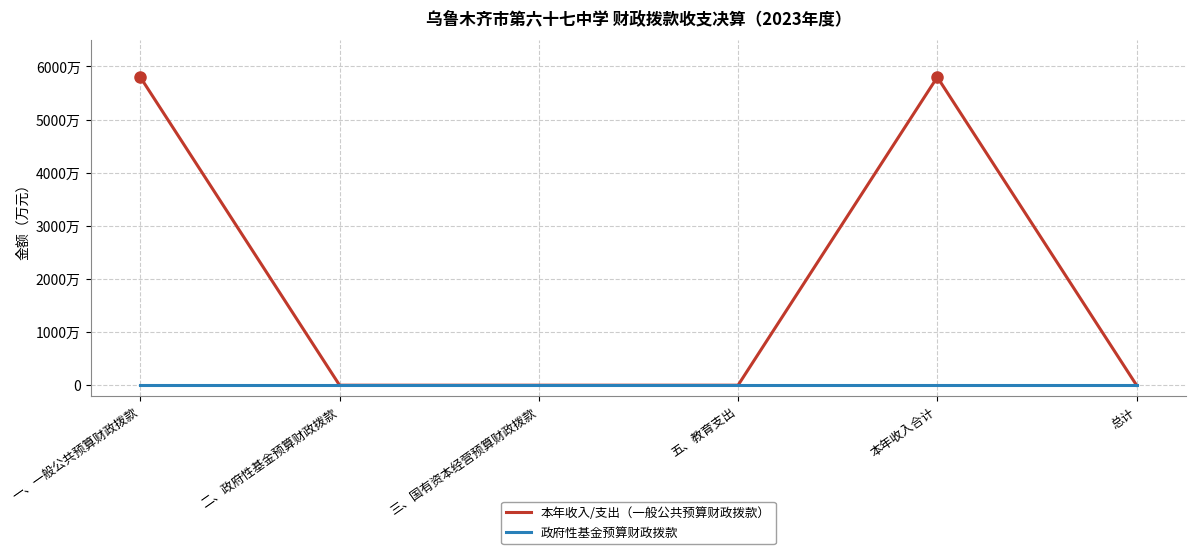

Rank the series at 总计 from lowest to highest value.

本年收入/支出（一般公共预算财政拨款）, 政府性基金预算财政拨款